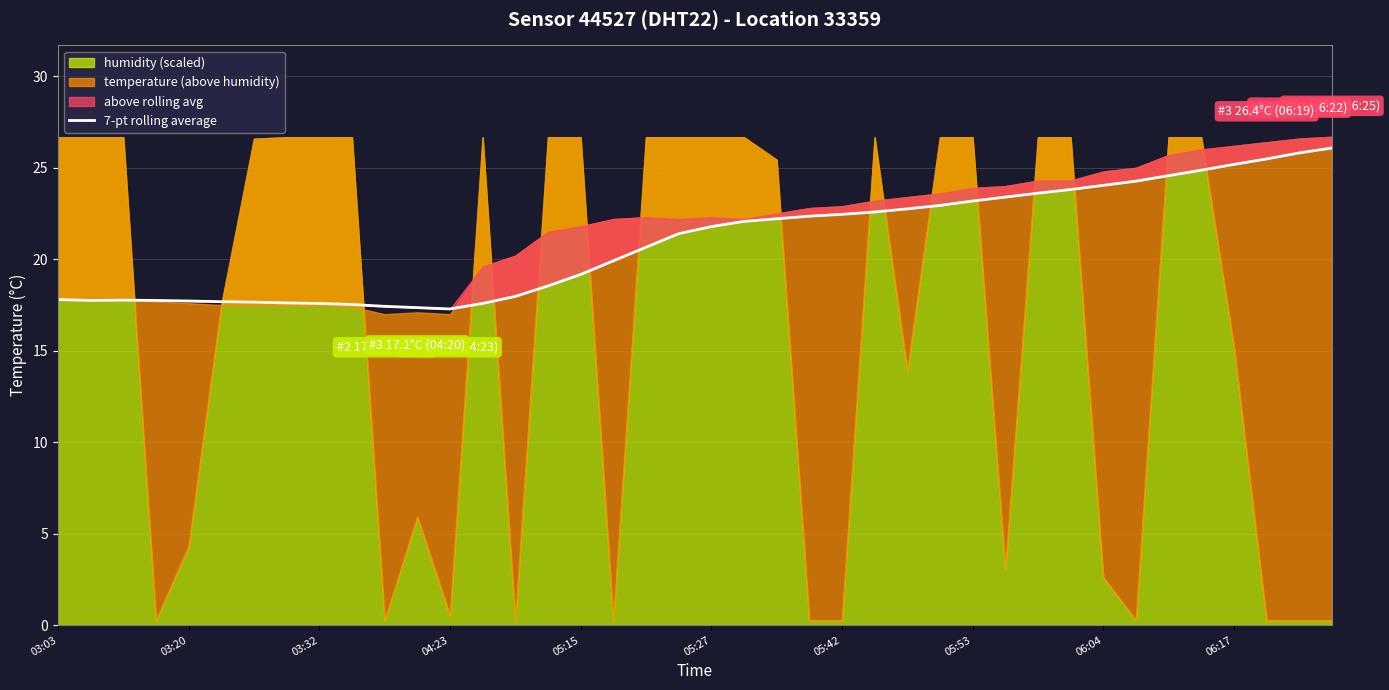

The chart shows a value of 10.8 at 06:17. True or false?

False